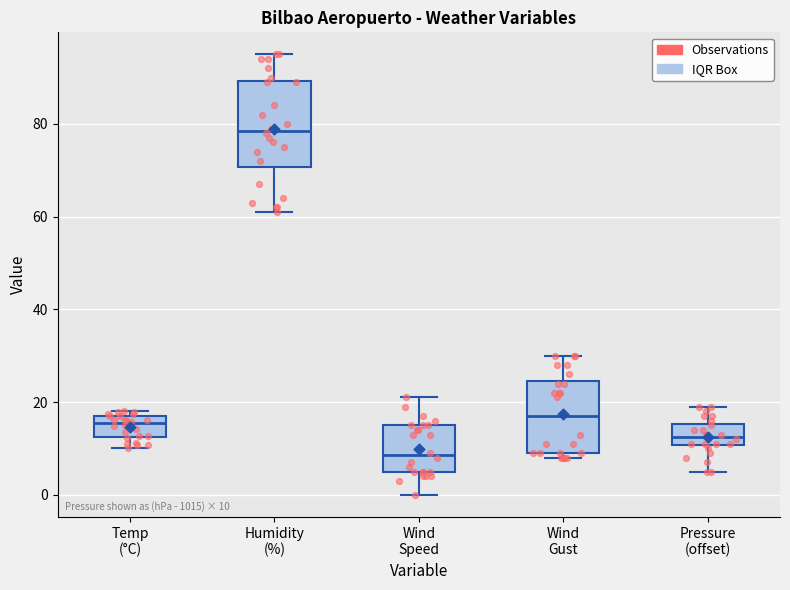

Which box has the highest median line?

Humidity (%)